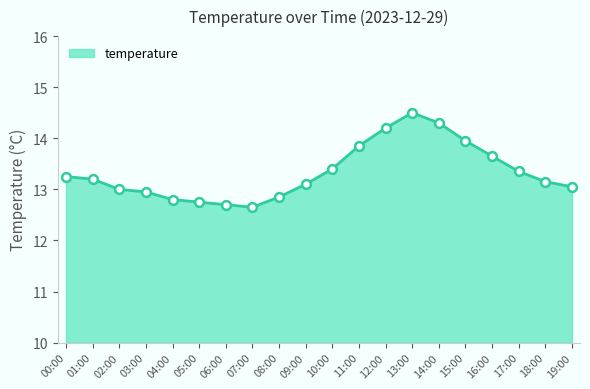

Approximately how many times larger is the value at 07:00 compared to 08:00?

1.0